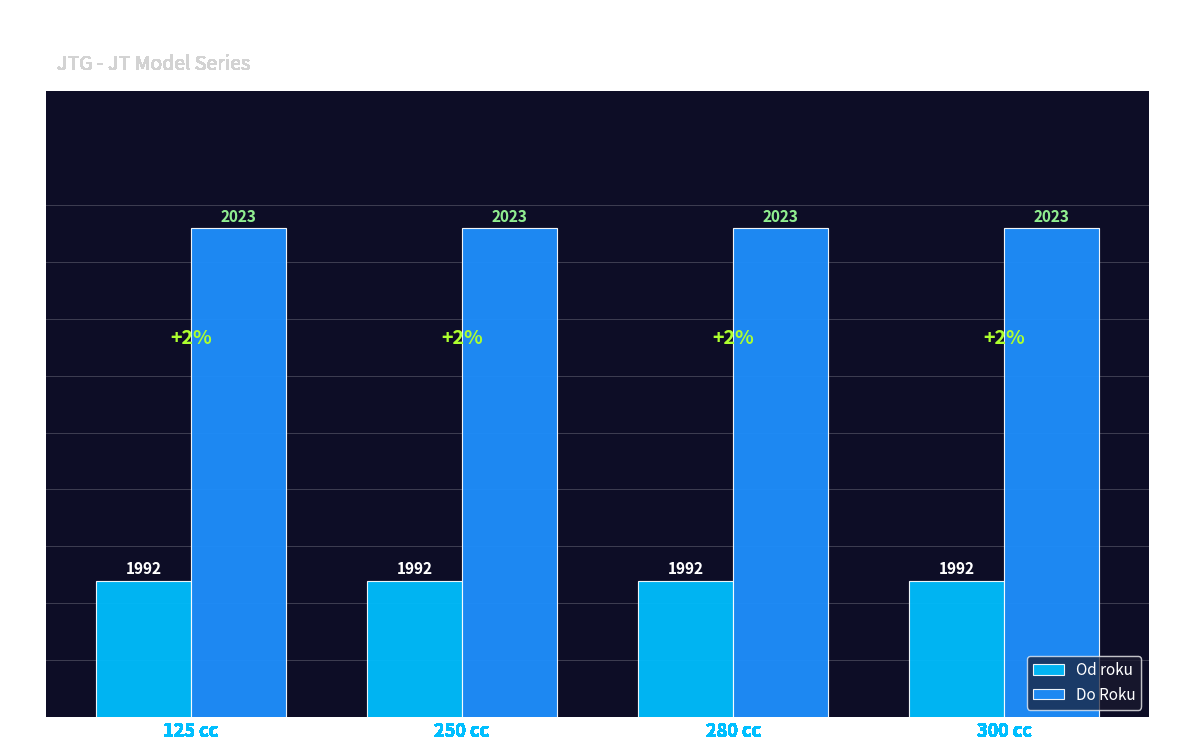

List the series in order of their overall mean, lowest first.

Od roku, Do Roku